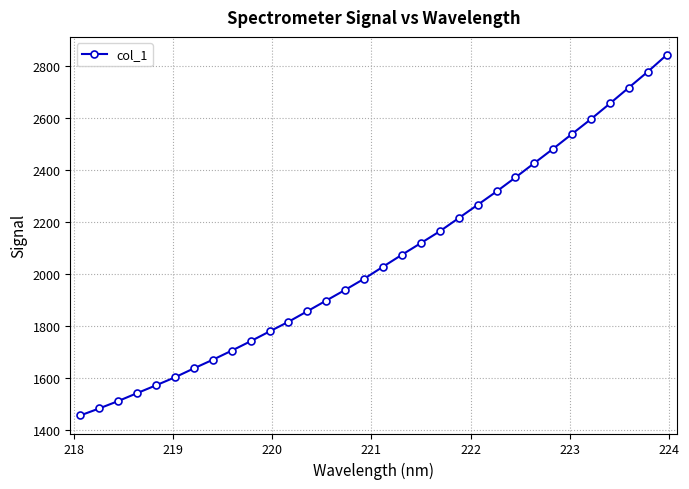

Is this an area chart (filled region under the line)?

No